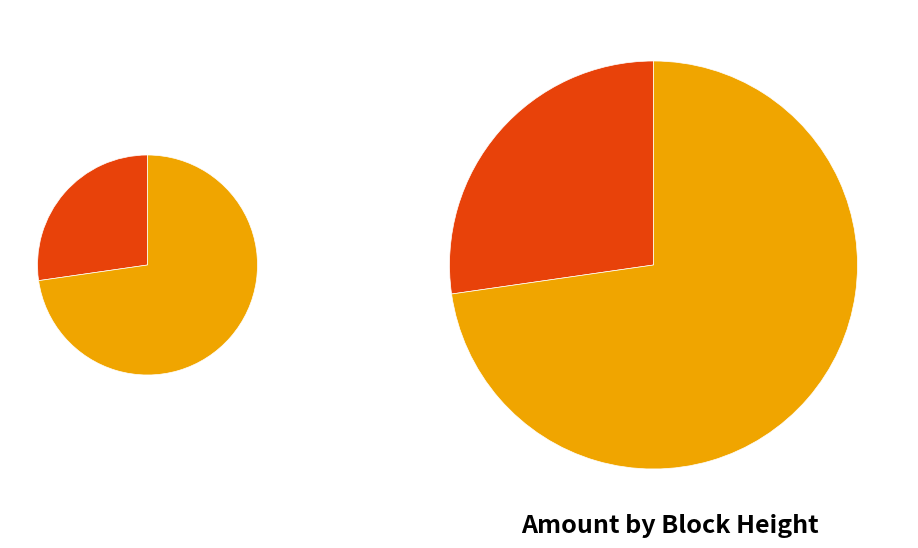

What is the largest slice in the pie chart?

130395